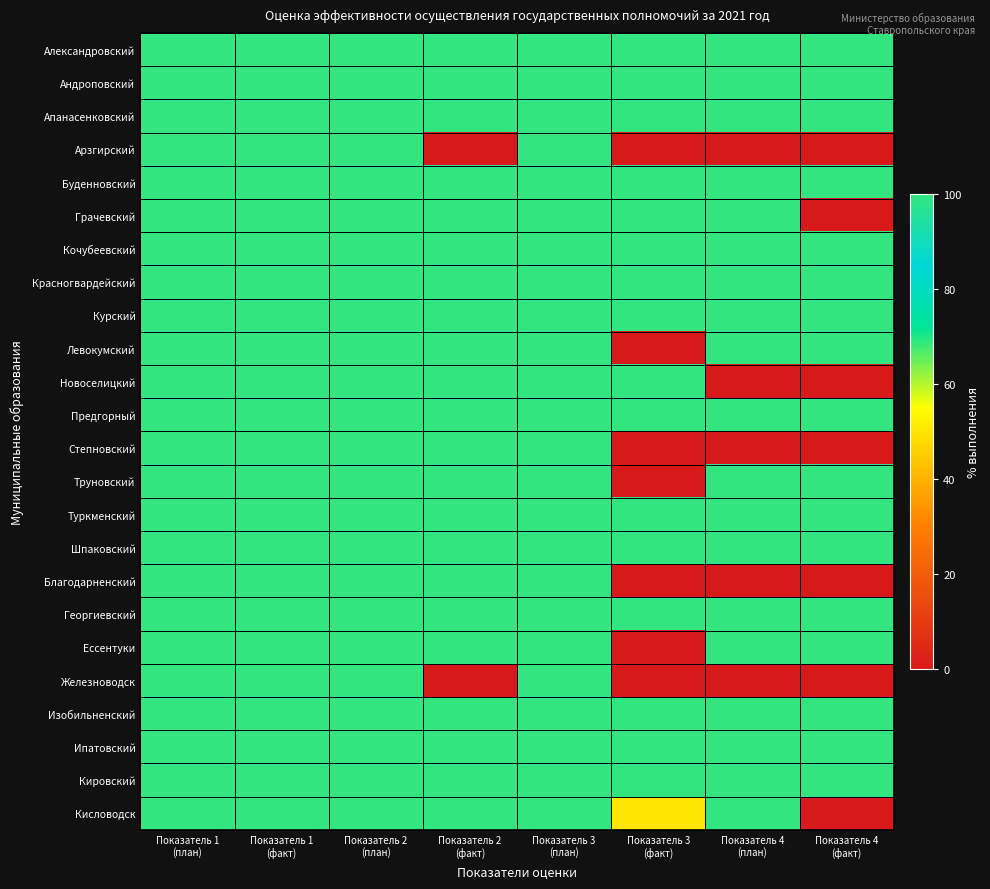

Reading left to right, extract all data points from this chart.

Александровский: Показатель 1
(план)=100	Показатель 1
(факт)=100	Показатель 2
(план)=100	Показатель 2
(факт)=100	Показатель 3
(план)=100	Показатель 3
(факт)=100	Показатель 4
(план)=100	Показатель 4
(факт)=100
Андроповский: Показатель 1
(план)=100	Показатель 1
(факт)=100	Показатель 2
(план)=100	Показатель 2
(факт)=100	Показатель 3
(план)=100	Показатель 3
(факт)=100	Показатель 4
(план)=100	Показатель 4
(факт)=100
Апанасенковский: Показатель 1
(план)=100	Показатель 1
(факт)=100	Показатель 2
(план)=100	Показатель 2
(факт)=100	Показатель 3
(план)=100	Показатель 3
(факт)=100	Показатель 4
(план)=100	Показатель 4
(факт)=100
Арзгирский: Показатель 1
(план)=100	Показатель 1
(факт)=100	Показатель 2
(план)=100	Показатель 2
(факт)=0	Показатель 3
(план)=100	Показатель 3
(факт)=0	Показатель 4
(план)=0	Показатель 4
(факт)=0
Буденновский: Показатель 1
(план)=100	Показатель 1
(факт)=100	Показатель 2
(план)=100	Показатель 2
(факт)=100	Показатель 3
(план)=100	Показатель 3
(факт)=100	Показатель 4
(план)=100	Показатель 4
(факт)=100
Грачевский: Показатель 1
(план)=100	Показатель 1
(факт)=100	Показатель 2
(план)=100	Показатель 2
(факт)=100	Показатель 3
(план)=100	Показатель 3
(факт)=100	Показатель 4
(план)=100	Показатель 4
(факт)=0
Кочубеевский: Показатель 1
(план)=100	Показатель 1
(факт)=100	Показатель 2
(план)=100	Показатель 2
(факт)=100	Показатель 3
(план)=100	Показатель 3
(факт)=100	Показатель 4
(план)=100	Показатель 4
(факт)=100
Красногвардейский: Показатель 1
(план)=100	Показатель 1
(факт)=100	Показатель 2
(план)=100	Показатель 2
(факт)=100	Показатель 3
(план)=100	Показатель 3
(факт)=100	Показатель 4
(план)=100	Показатель 4
(факт)=100
Курский: Показатель 1
(план)=100	Показатель 1
(факт)=100	Показатель 2
(план)=100	Показатель 2
(факт)=100	Показатель 3
(план)=100	Показатель 3
(факт)=100	Показатель 4
(план)=100	Показатель 4
(факт)=100
Левокумский: Показатель 1
(план)=100	Показатель 1
(факт)=100	Показатель 2
(план)=100	Показатель 2
(факт)=100	Показатель 3
(план)=100	Показатель 3
(факт)=0	Показатель 4
(план)=100	Показатель 4
(факт)=100
Новоселицкий: Показатель 1
(план)=100	Показатель 1
(факт)=100	Показатель 2
(план)=100	Показатель 2
(факт)=100	Показатель 3
(план)=100	Показатель 3
(факт)=100	Показатель 4
(план)=0	Показатель 4
(факт)=0
Предгорный: Показатель 1
(план)=100	Показатель 1
(факт)=100	Показатель 2
(план)=100	Показатель 2
(факт)=100	Показатель 3
(план)=100	Показатель 3
(факт)=100	Показатель 4
(план)=100	Показатель 4
(факт)=100
Степновский: Показатель 1
(план)=100	Показатель 1
(факт)=100	Показатель 2
(план)=100	Показатель 2
(факт)=100	Показатель 3
(план)=100	Показатель 3
(факт)=0	Показатель 4
(план)=0	Показатель 4
(факт)=0
Труновский: Показатель 1
(план)=100	Показатель 1
(факт)=100	Показатель 2
(план)=100	Показатель 2
(факт)=100	Показатель 3
(план)=100	Показатель 3
(факт)=0	Показатель 4
(план)=100	Показатель 4
(факт)=100
Туркменский: Показатель 1
(план)=100	Показатель 1
(факт)=100	Показатель 2
(план)=100	Показатель 2
(факт)=100	Показатель 3
(план)=100	Показатель 3
(факт)=100	Показатель 4
(план)=100	Показатель 4
(факт)=100
Шпаковский: Показатель 1
(план)=100	Показатель 1
(факт)=100	Показатель 2
(план)=100	Показатель 2
(факт)=100	Показатель 3
(план)=100	Показатель 3
(факт)=100	Показатель 4
(план)=100	Показатель 4
(факт)=100
Благодарненский: Показатель 1
(план)=100	Показатель 1
(факт)=100	Показатель 2
(план)=100	Показатель 2
(факт)=100	Показатель 3
(план)=100	Показатель 3
(факт)=0	Показатель 4
(план)=0	Показатель 4
(факт)=0
Георгиевский: Показатель 1
(план)=100	Показатель 1
(факт)=100	Показатель 2
(план)=100	Показатель 2
(факт)=100	Показатель 3
(план)=100	Показатель 3
(факт)=100	Показатель 4
(план)=100	Показатель 4
(факт)=100
Ессентуки: Показатель 1
(план)=100	Показатель 1
(факт)=100	Показатель 2
(план)=100	Показатель 2
(факт)=100	Показатель 3
(план)=100	Показатель 3
(факт)=0	Показатель 4
(план)=100	Показатель 4
(факт)=100
Железноводск: Показатель 1
(план)=100	Показатель 1
(факт)=100	Показатель 2
(план)=100	Показатель 2
(факт)=0	Показатель 3
(план)=100	Показатель 3
(факт)=0	Показатель 4
(план)=0	Показатель 4
(факт)=0
Изобильненский: Показатель 1
(план)=100	Показатель 1
(факт)=100	Показатель 2
(план)=100	Показатель 2
(факт)=100	Показатель 3
(план)=100	Показатель 3
(факт)=100	Показатель 4
(план)=100	Показатель 4
(факт)=100
Ипатовский: Показатель 1
(план)=100	Показатель 1
(факт)=100	Показатель 2
(план)=100	Показатель 2
(факт)=100	Показатель 3
(план)=100	Показатель 3
(факт)=100	Показатель 4
(план)=100	Показатель 4
(факт)=100
Кировский: Показатель 1
(план)=100	Показатель 1
(факт)=100	Показатель 2
(план)=100	Показатель 2
(факт)=100	Показатель 3
(план)=100	Показатель 3
(факт)=100	Показатель 4
(план)=100	Показатель 4
(факт)=100
Кисловодск: Показатель 1
(план)=100	Показатель 1
(факт)=100	Показатель 2
(план)=100	Показатель 2
(факт)=100	Показатель 3
(план)=100	Показатель 3
(факт)=50	Показатель 4
(план)=100	Показатель 4
(факт)=0